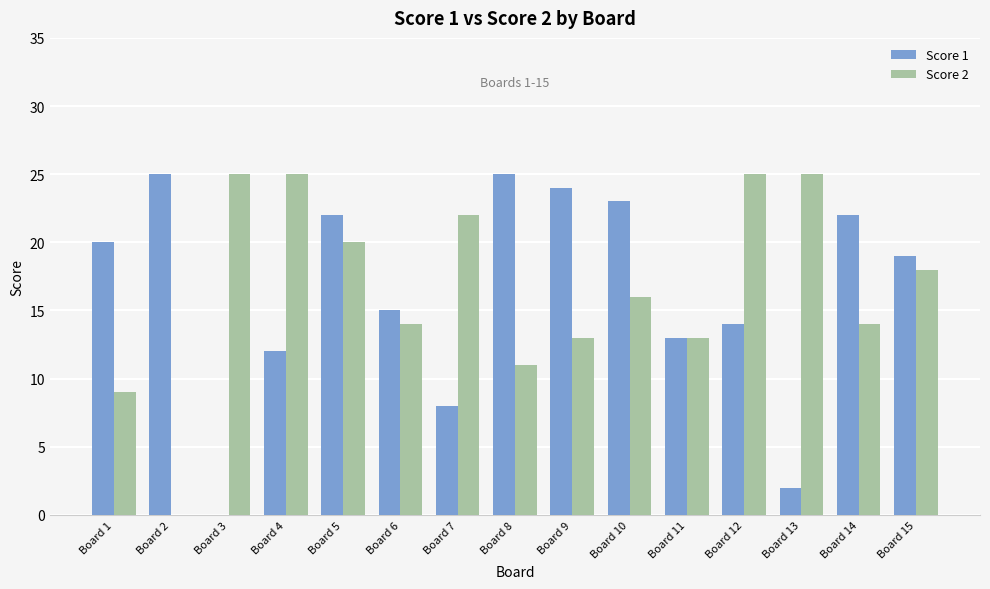

Reading left to right, transcribe all the data shown in this chart.

Score 1: Board 1=20	Board 2=25	Board 3=0	Board 4=12	Board 5=22	Board 6=15	Board 7=8	Board 8=25	Board 9=24	Board 10=23	Board 11=13	Board 12=14	Board 13=2	Board 14=22	Board 15=19
Score 2: Board 1=9	Board 2=0	Board 3=25	Board 4=25	Board 5=20	Board 6=14	Board 7=22	Board 8=11	Board 9=13	Board 10=16	Board 11=13	Board 12=25	Board 13=25	Board 14=14	Board 15=18